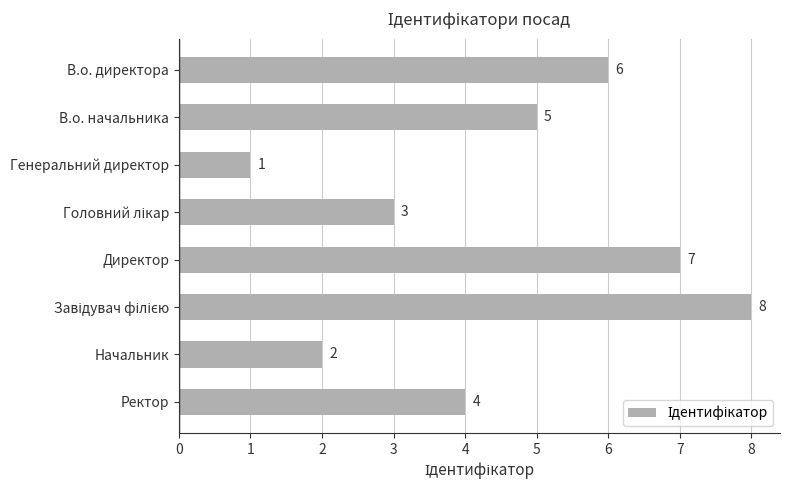

Reading top to bottom, list all the values displayed in this chart.

6	5	1	3	7	8	2	4